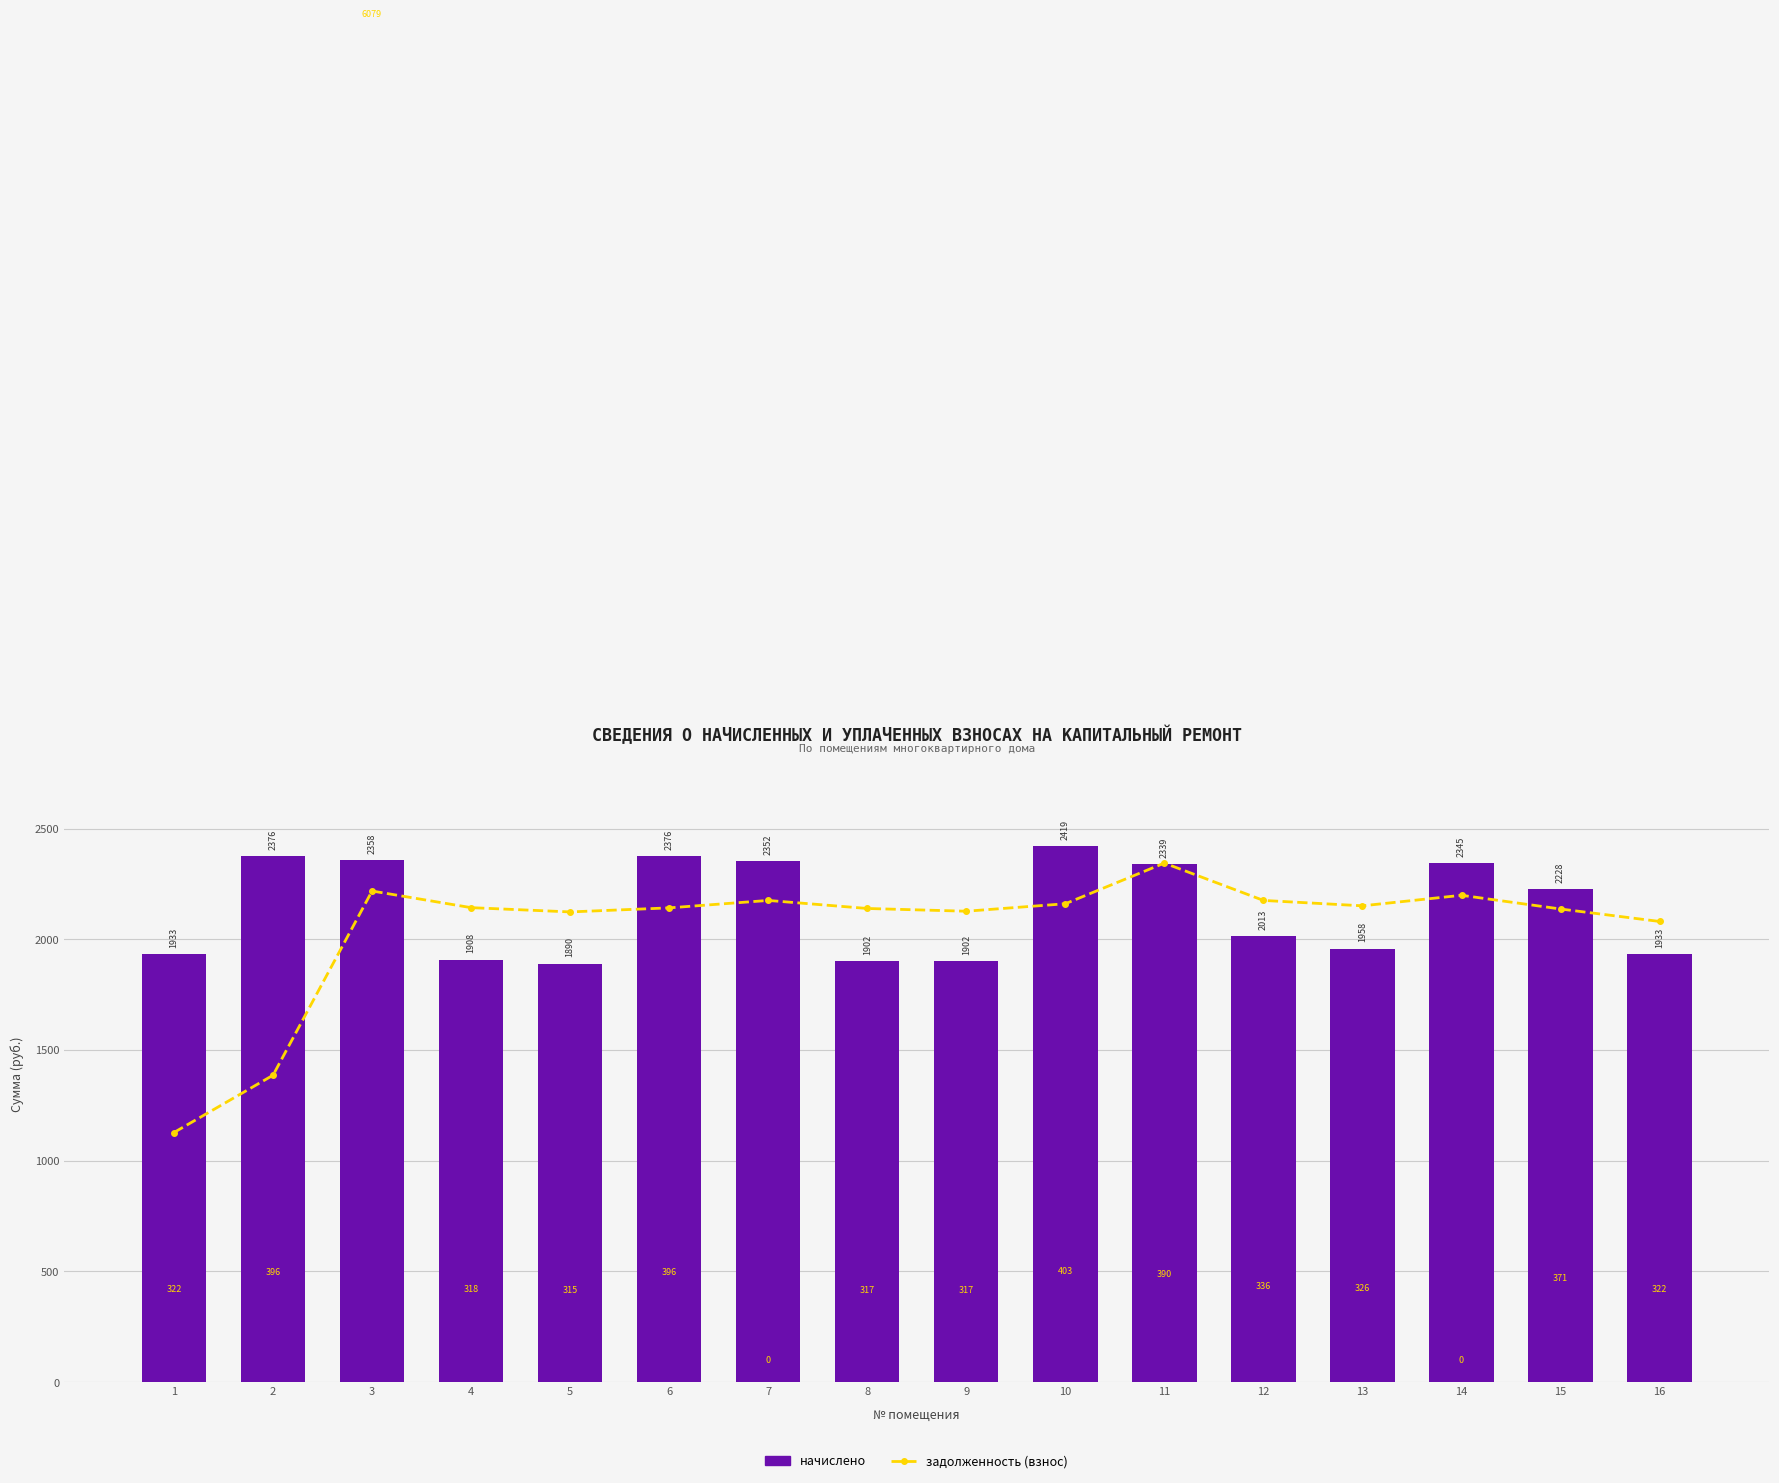

What is the sum of the задолженность (взнос) values at 2 and 5?

3510.0